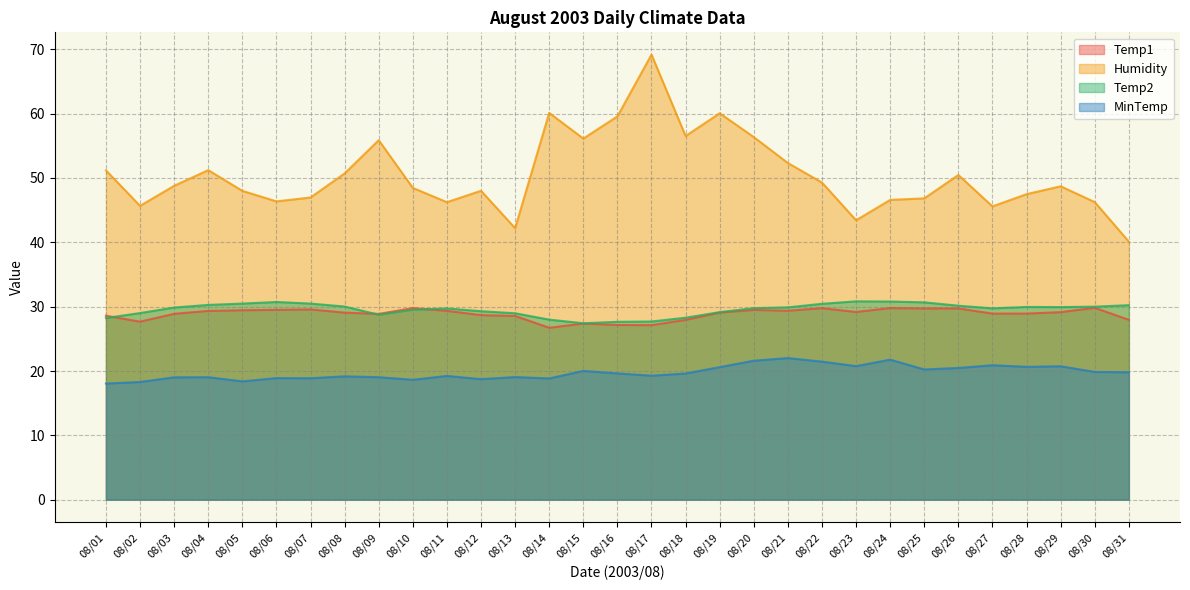

At which category does Humidity reach its first local peak?

08/04